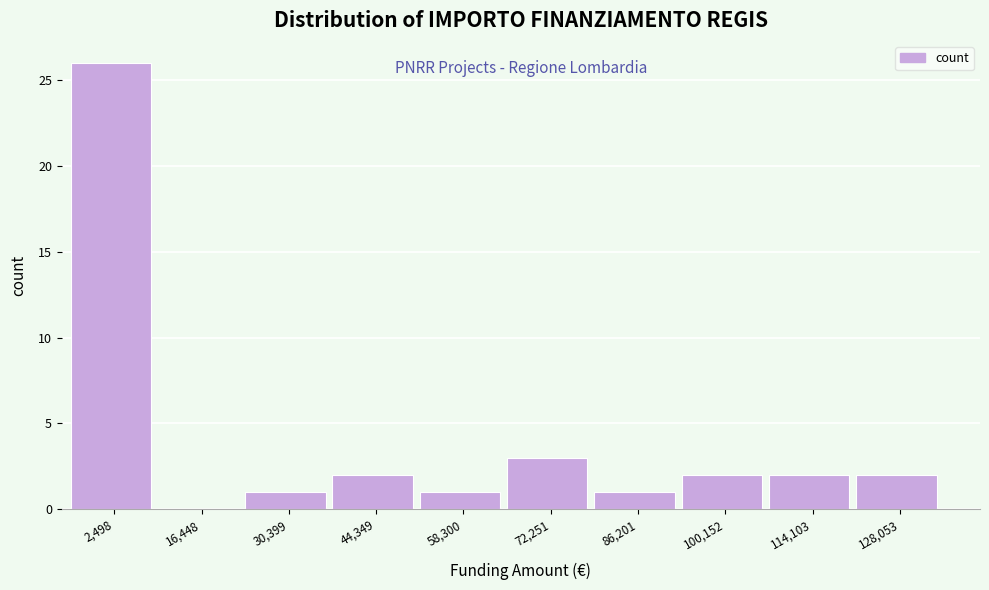

Reading right to left, what are all the values shown in this chart?

128,053=2	114,103=2	100,152=2	86,201=1	72,251=3	58,300=1	44,349=2	30,399=1	16,448=0	2,498=26